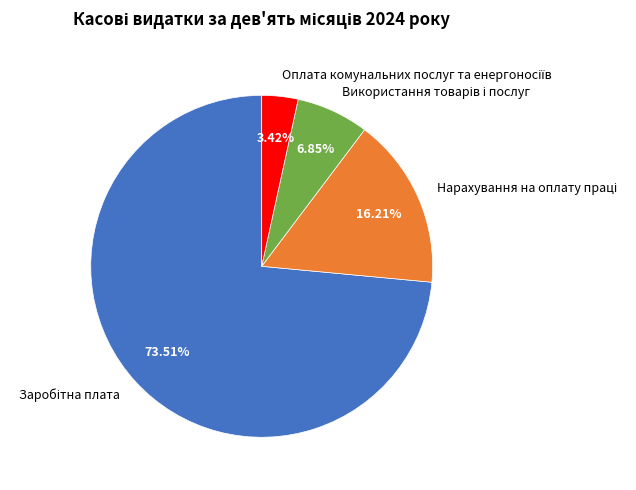

Is there any slice that represents more than half of the pie?

Yes